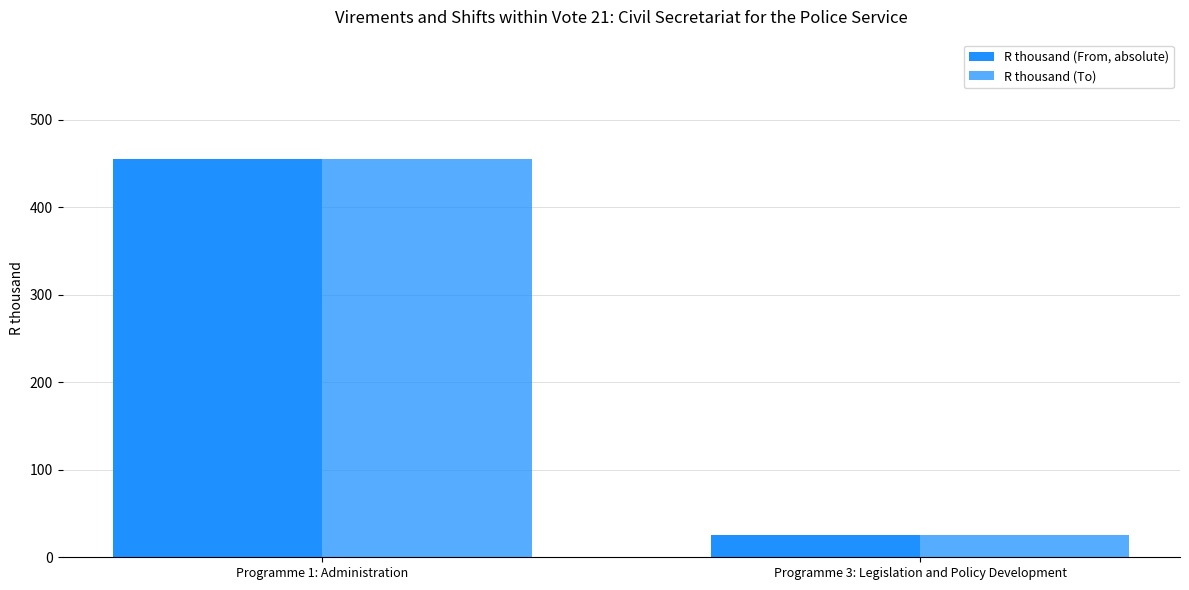

Where is R thousand (To) nearest to the value 240?

Programme 1: Administration